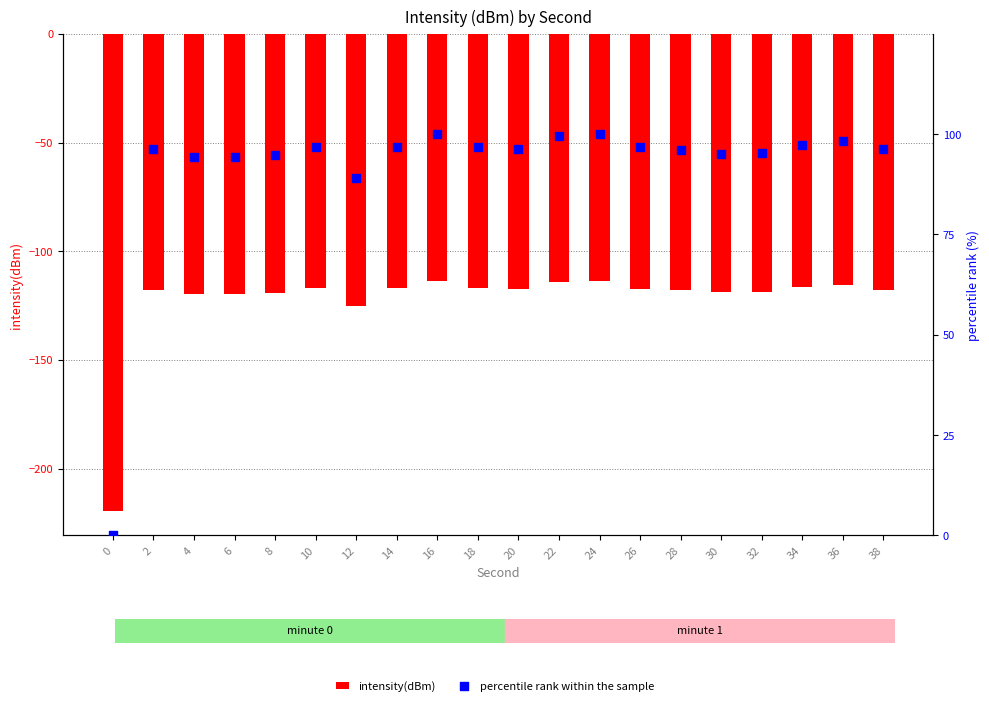

Which series contains the lowest Y value?

intensity(dBm)